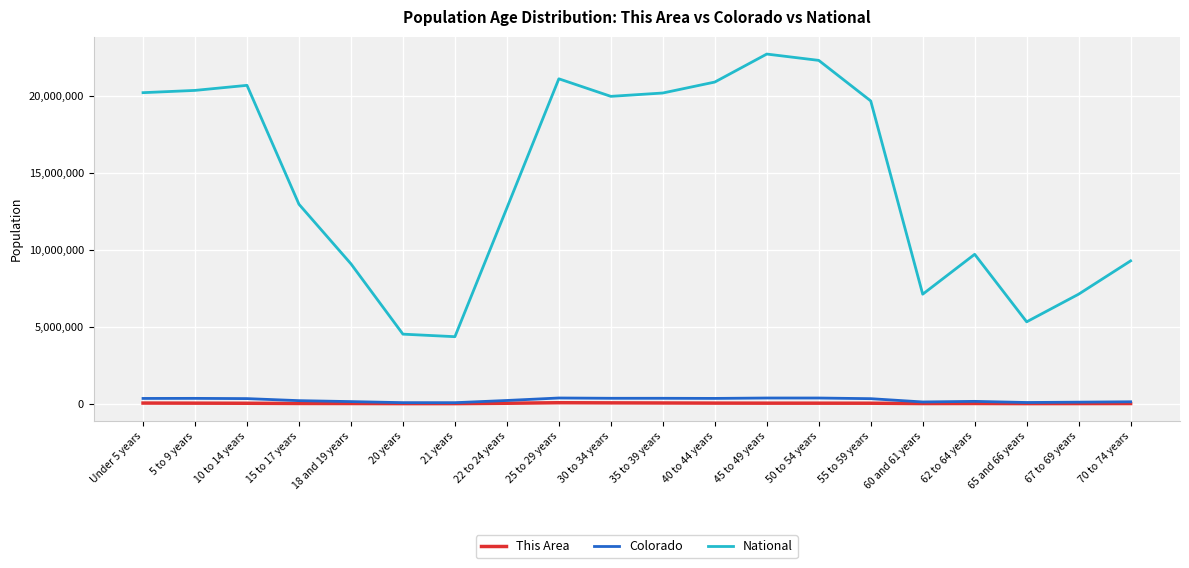

Is the value of Colorado at 60 and 61 years greater than the value of National at 67 to 69 years?

No